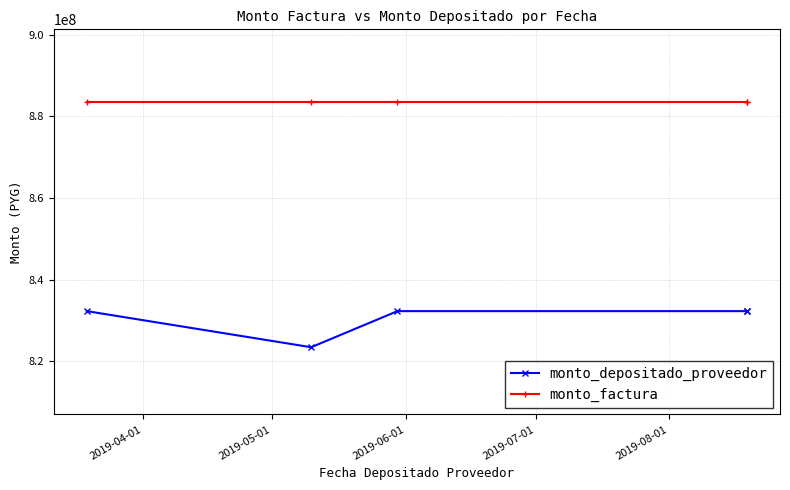

True or false: monto_factura has more than 2 interior local peaks.

False